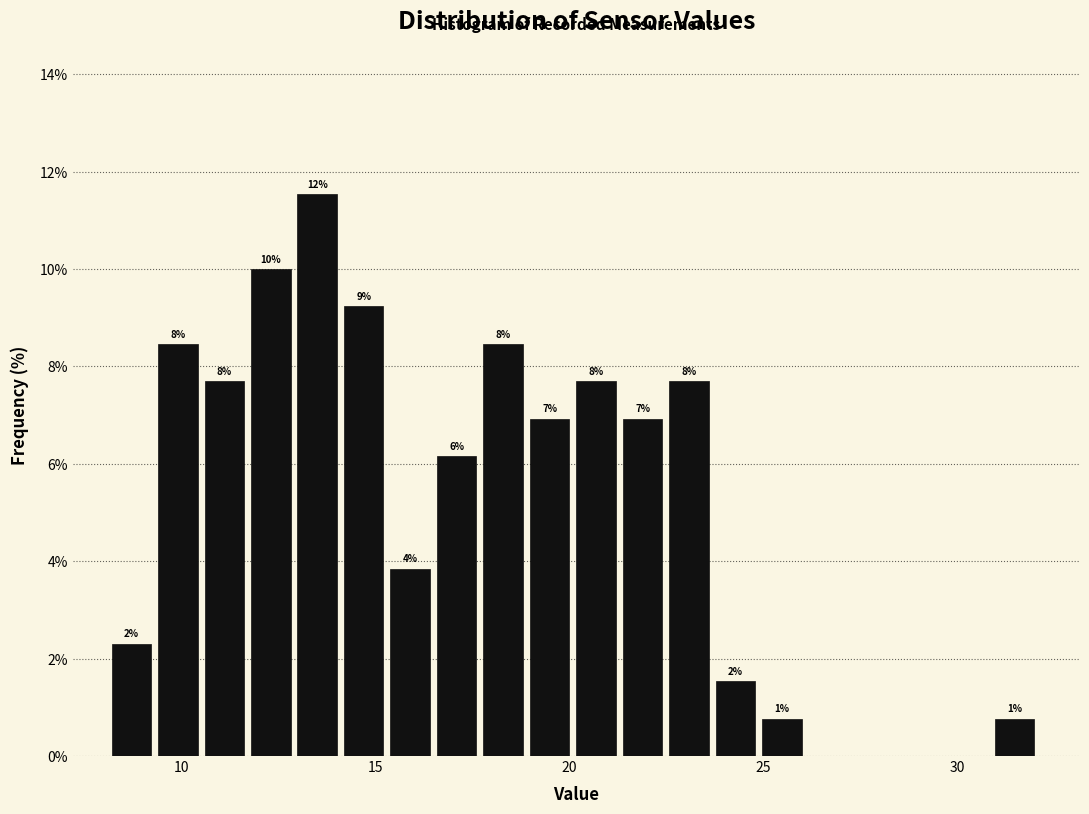

Around what value on the x-axis is the tallest bar? Give the approximate position of its centre, as read against the axis.

13.5